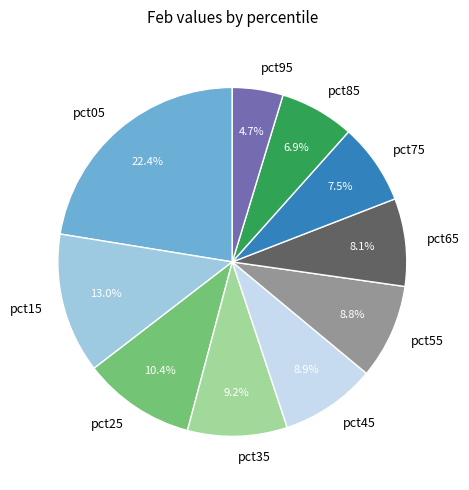

Which slice is the smallest?

pct95